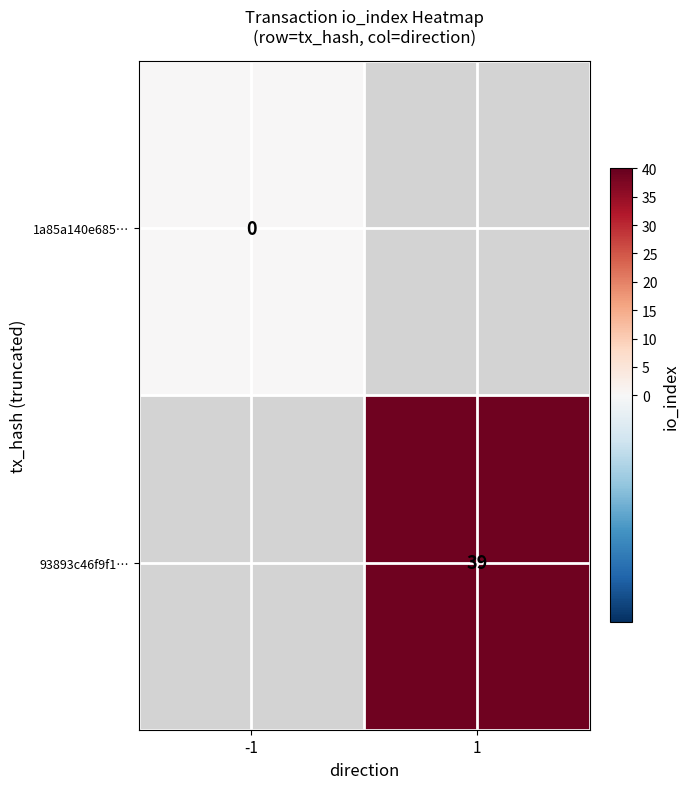

True or false: 93893c46f9f1… has a value of 39 at 1.

True